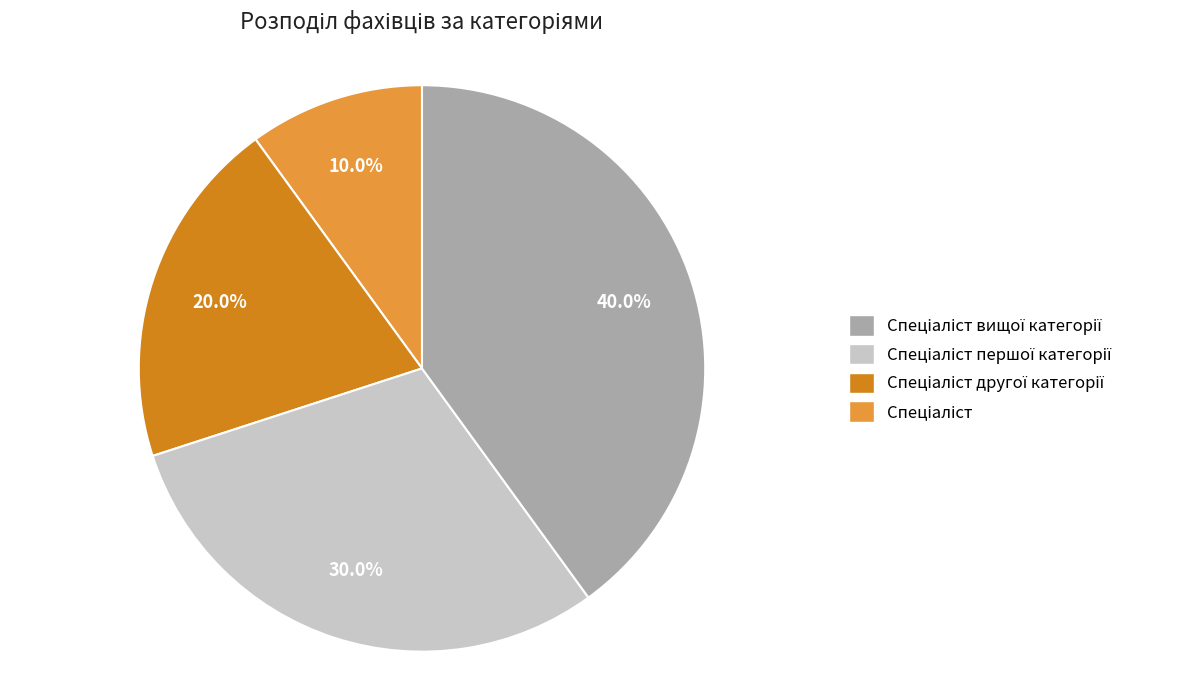

Is there any slice that represents more than half of the pie?

No